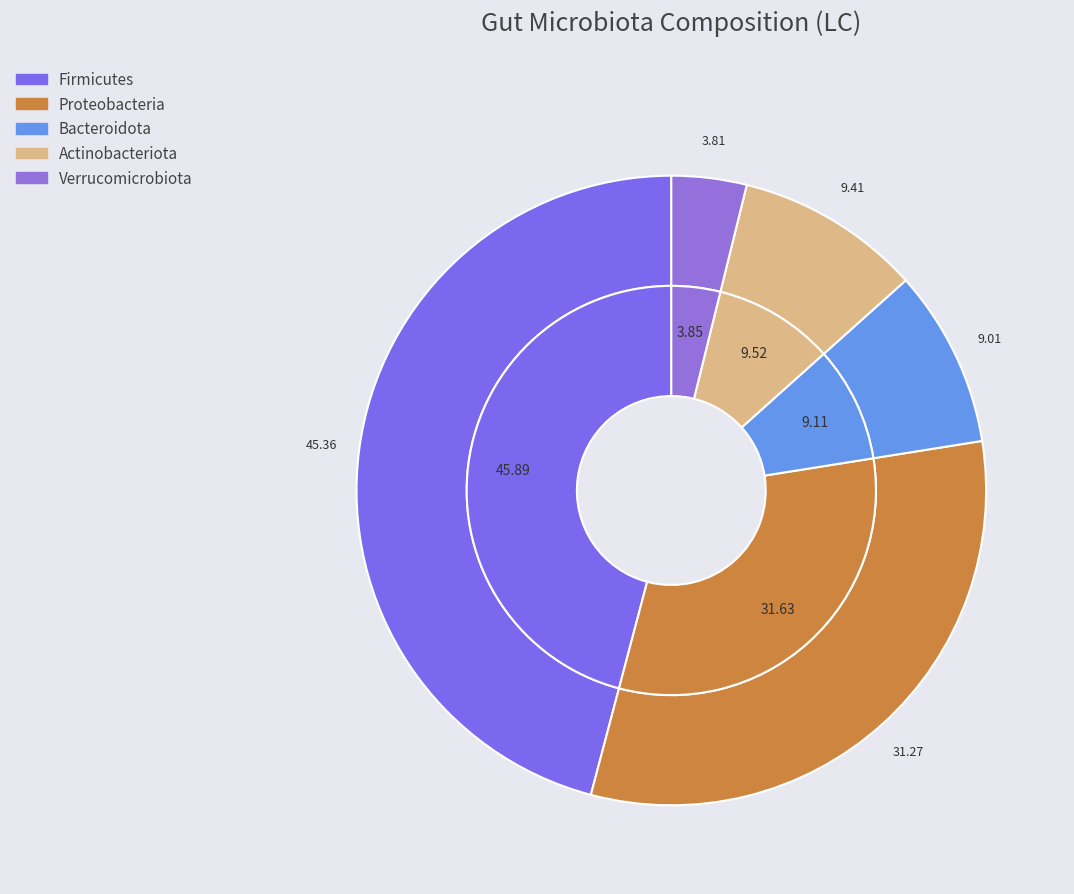

Which category has the biggest portion of the pie?

Firmicutes